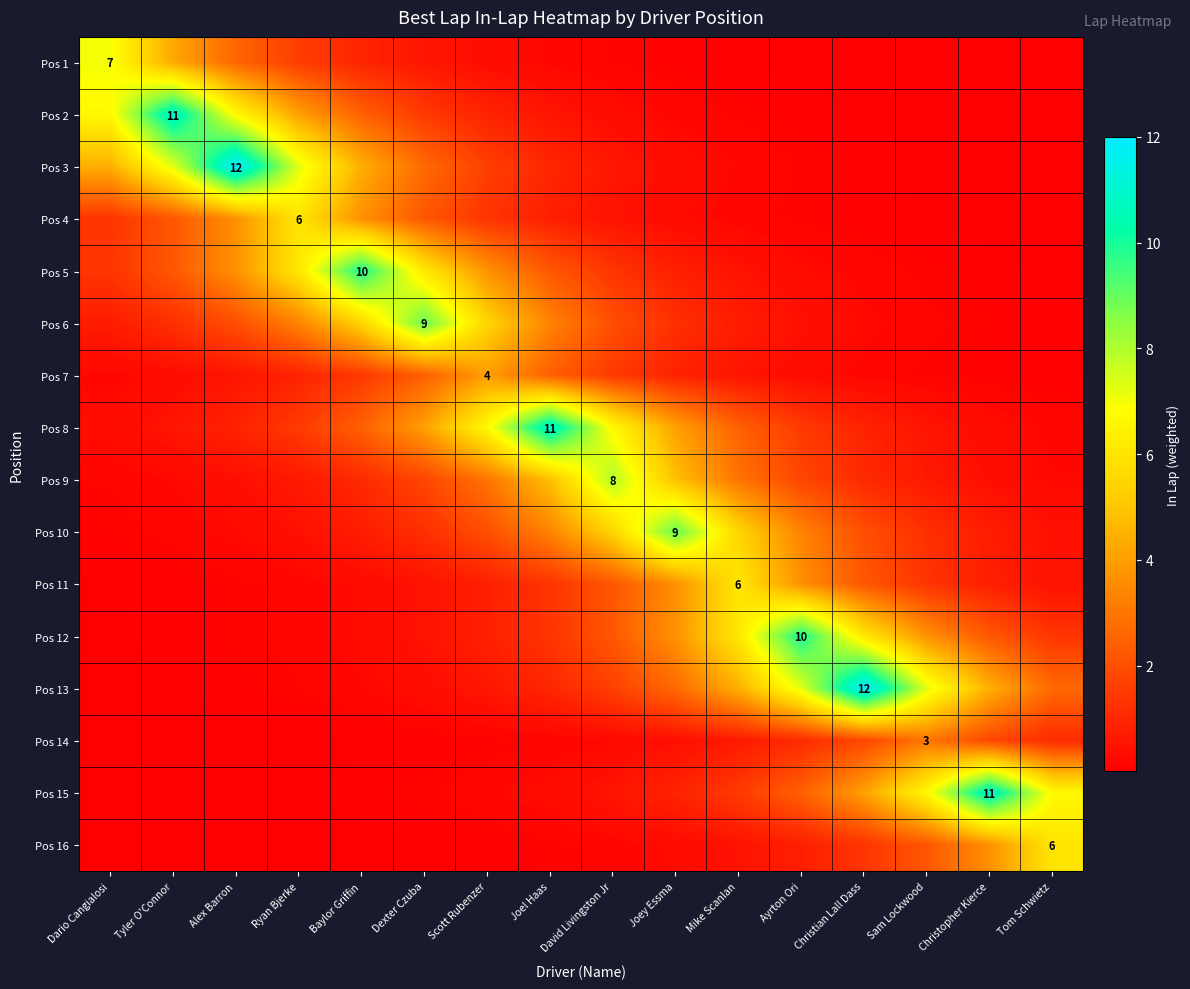

What is the average value of the Pos 15 series?

2.2